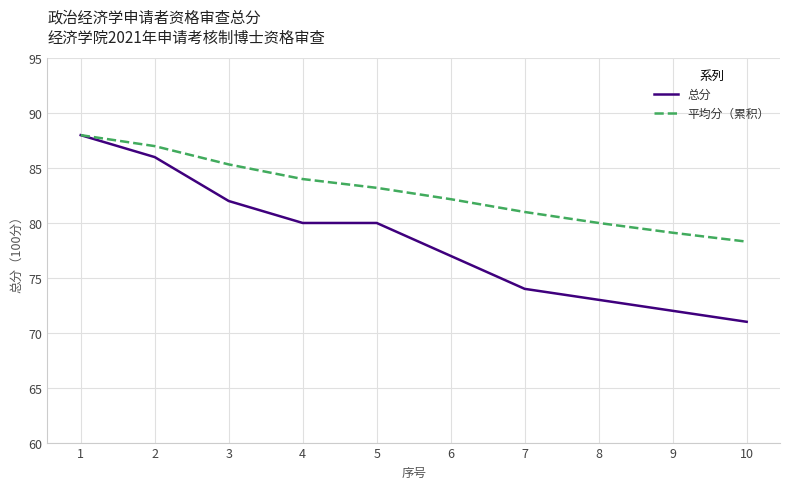

Is it true that 总分 equals 39.7 at 3?

False